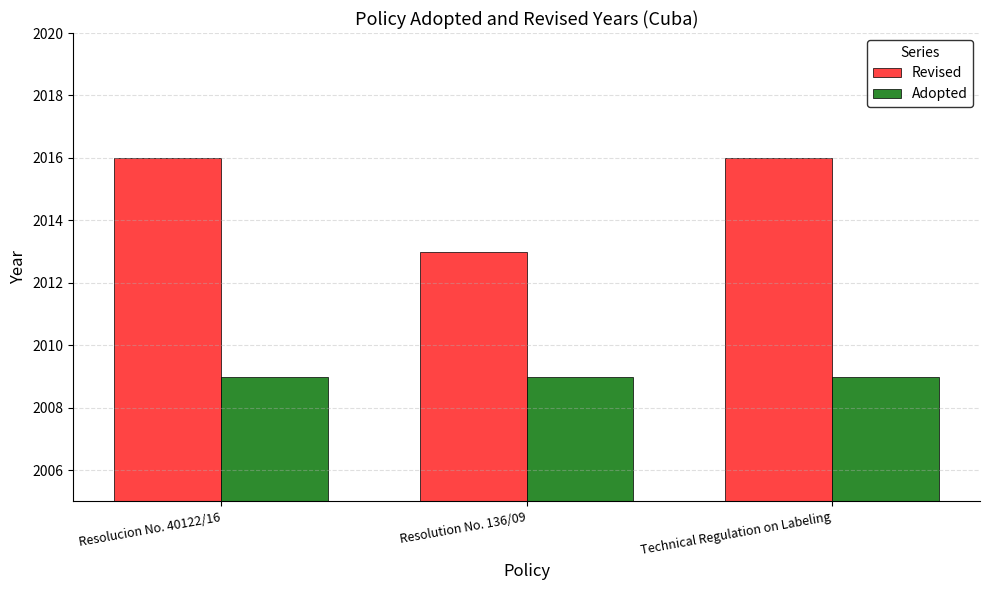

What is the total value across all series at Resolucion No. 40122/16?

4025